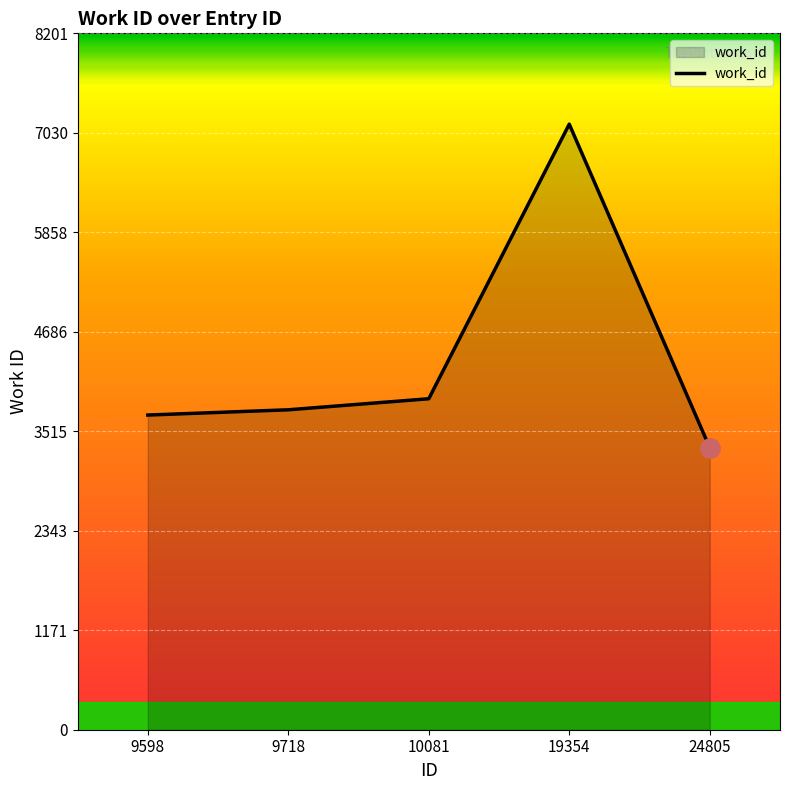

Reading left to right, transcribe all the data shown in this chart.

9598=3706	9718=3768	10081=3898	19354=7132	24805=3322